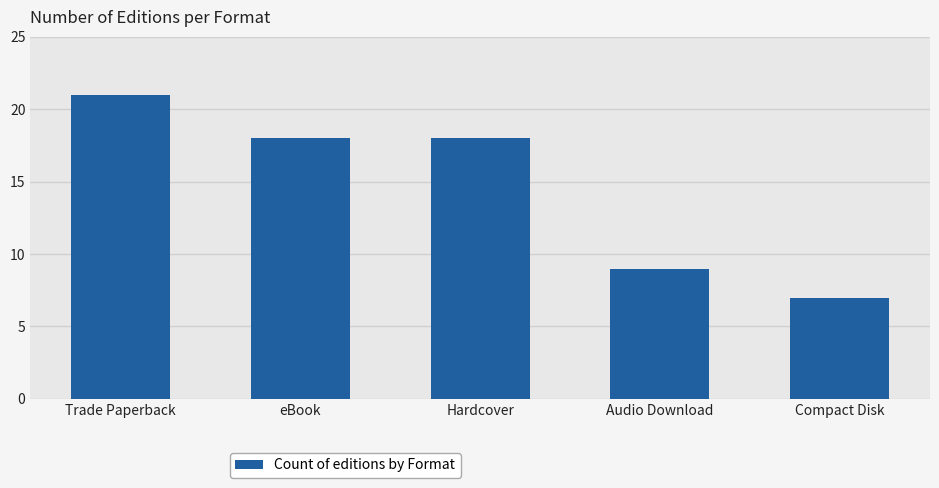

What is the change in value from Trade Paperback to Hardcover?

-3